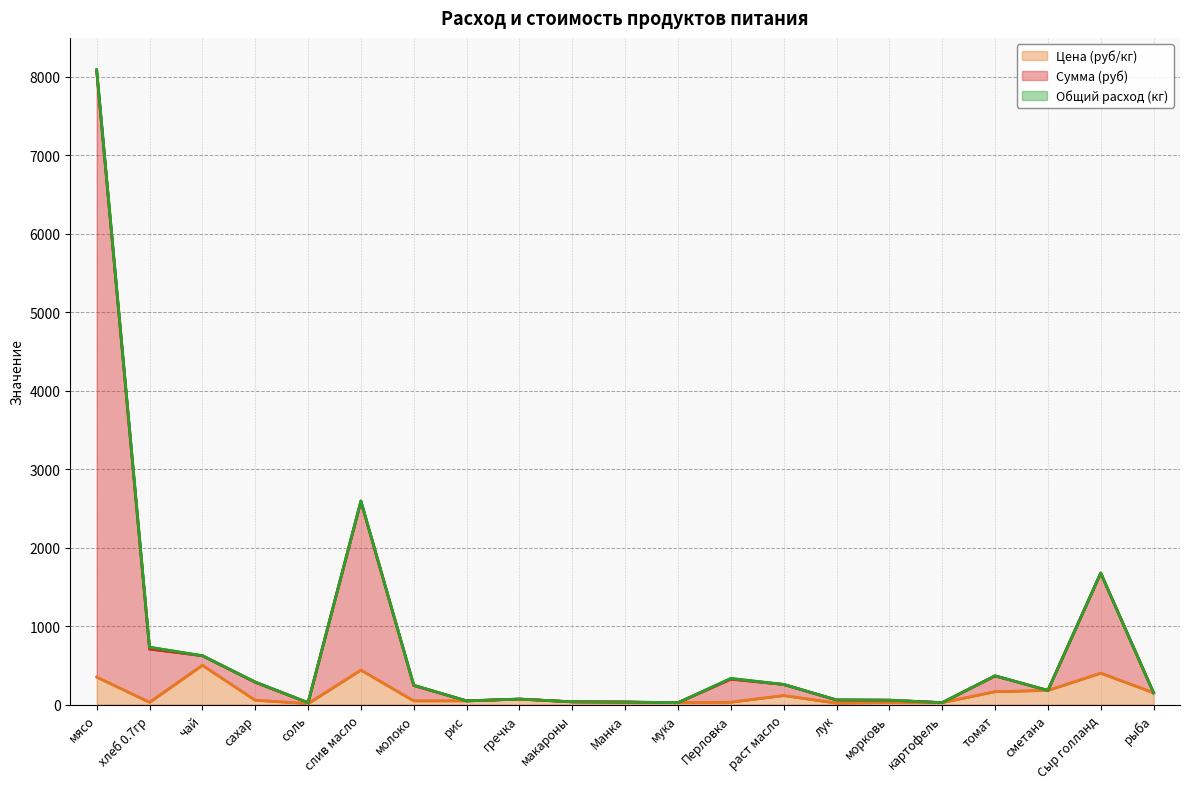

True or false: Сумма (руб) and Цена (руб/кг) cross at least once.

False